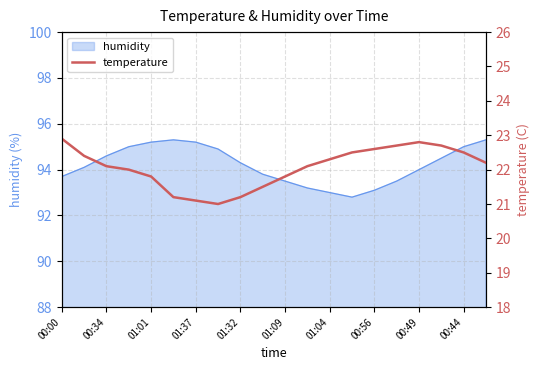

What is the highest value of the humidity series?

95.3